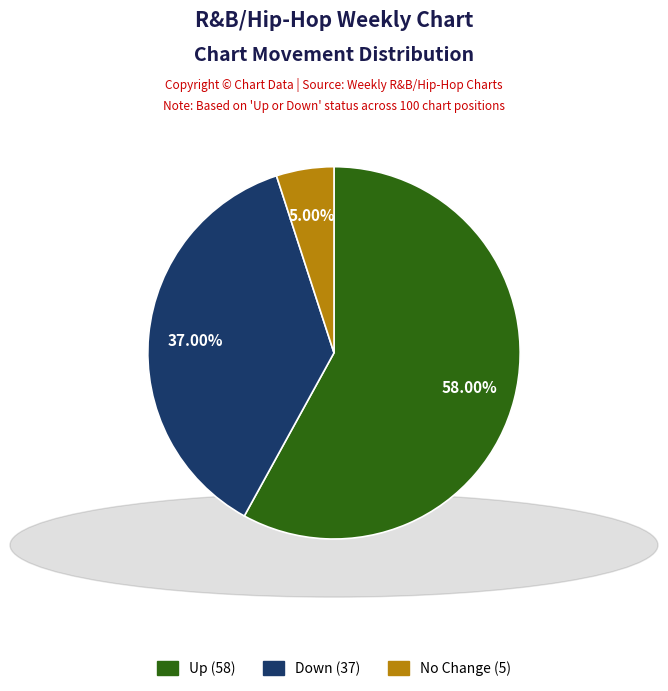

To the nearest percent, what is the average slice percentage?

33%